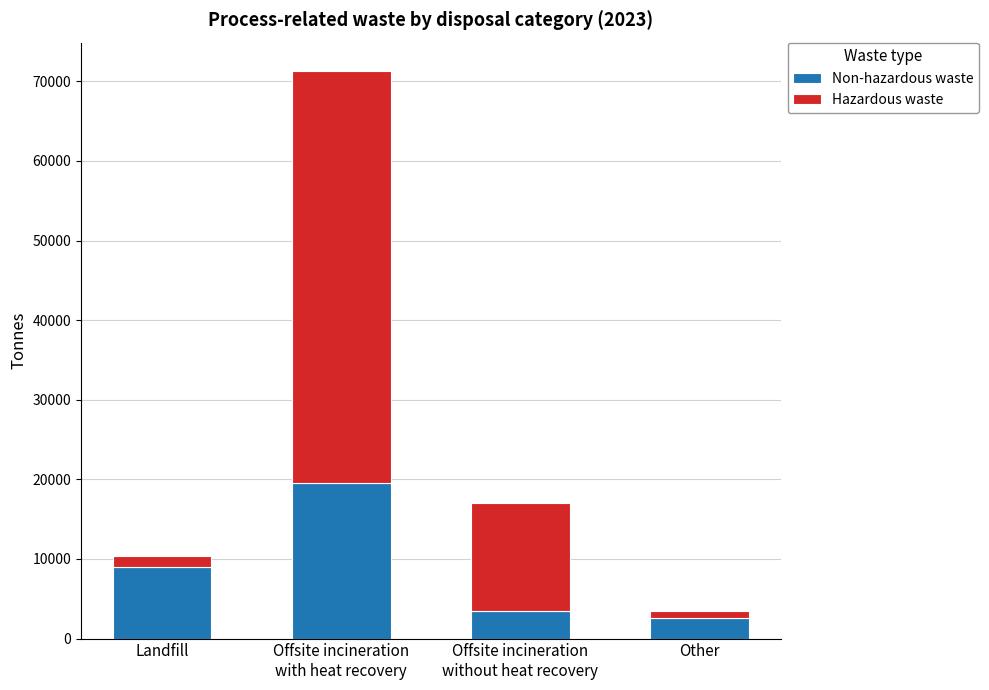

What is the maximum value for Non-hazardous waste?

19600